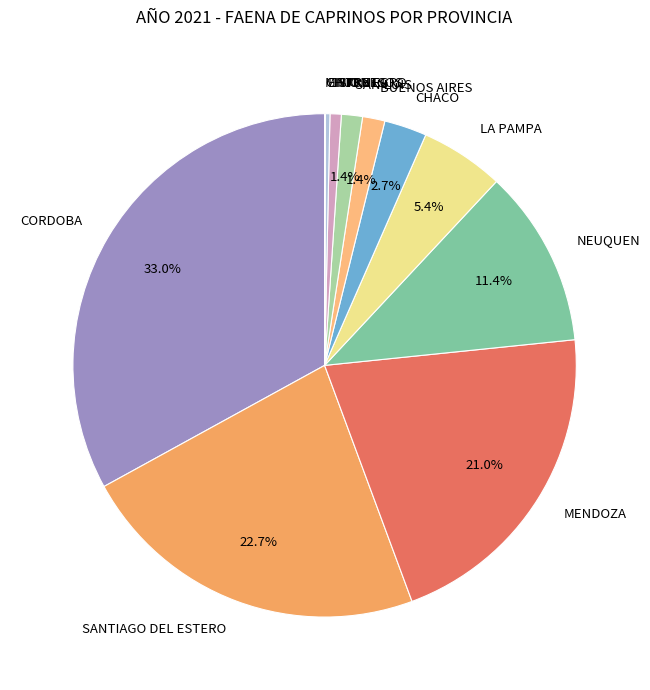

Approximately how many times larger is the value at NEUQUEN compared to CHACO?

4.2